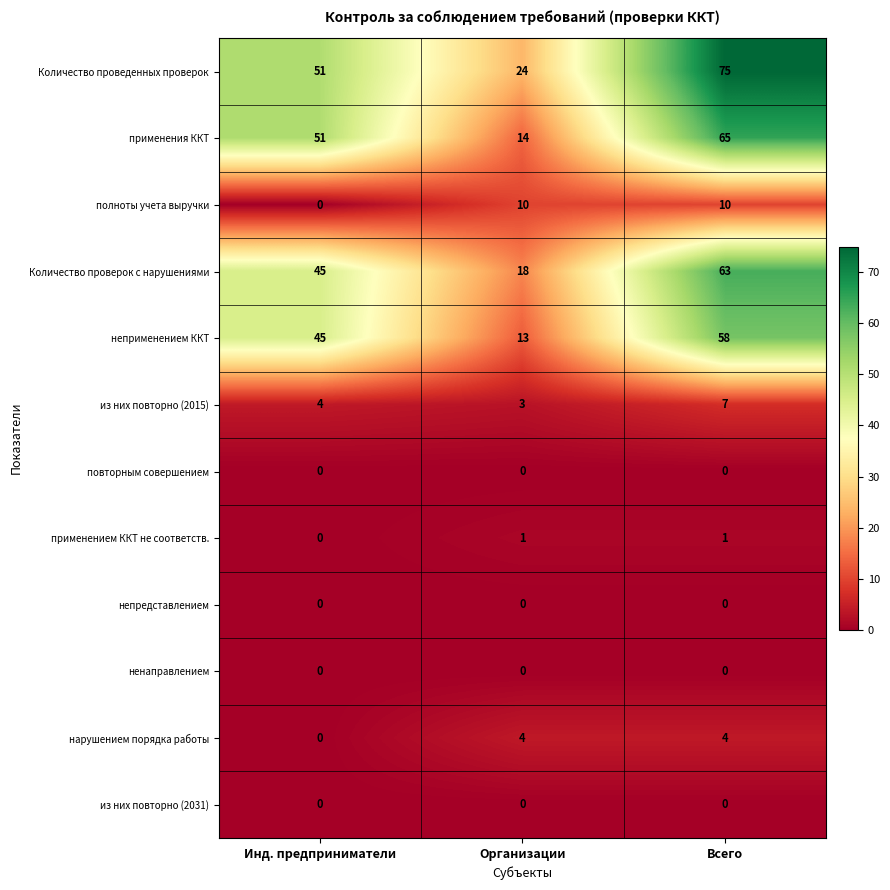

What value does the применения ККТ series have at Инд. предприниматели, to the nearest 10?

50